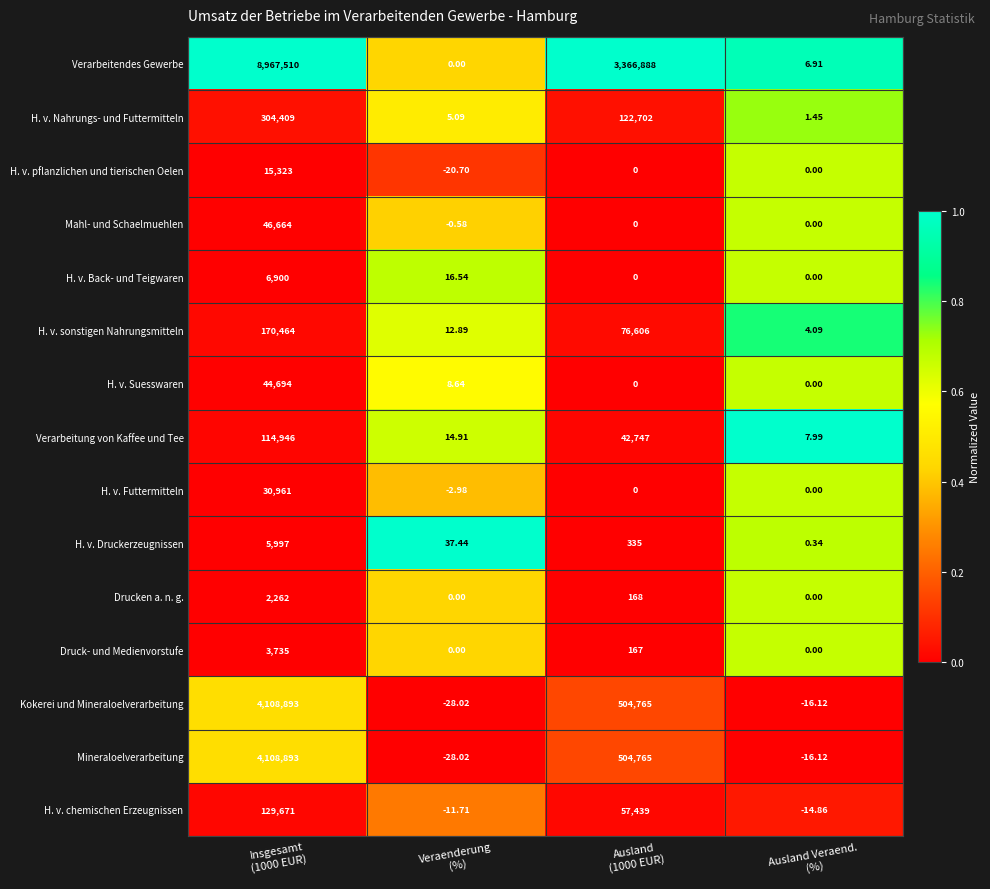

Which series has the largest range (max minus min)?

Verarbeitendes Gewerbe